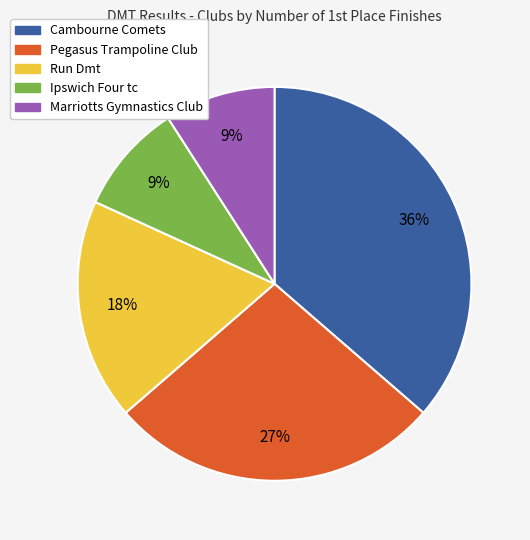

Count the number of slices in the pie.

5